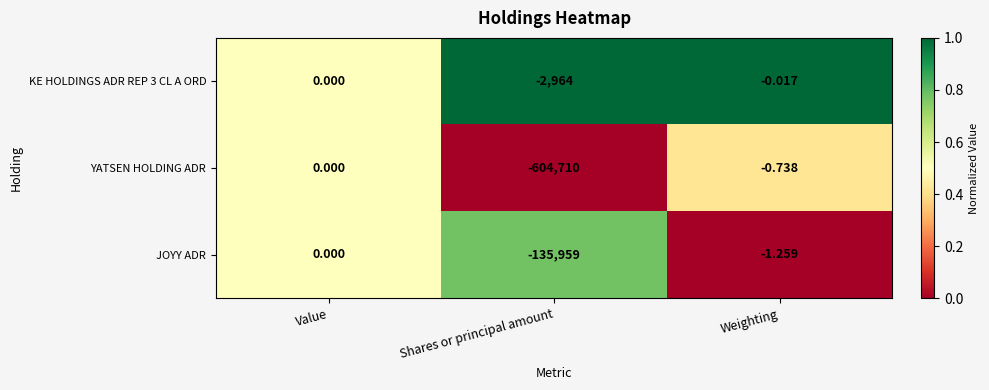

Rank the categories by KE HOLDINGS ADR REP 3 CL A ORD value from highest to lowest.

Value, Weighting, Shares or principal amount